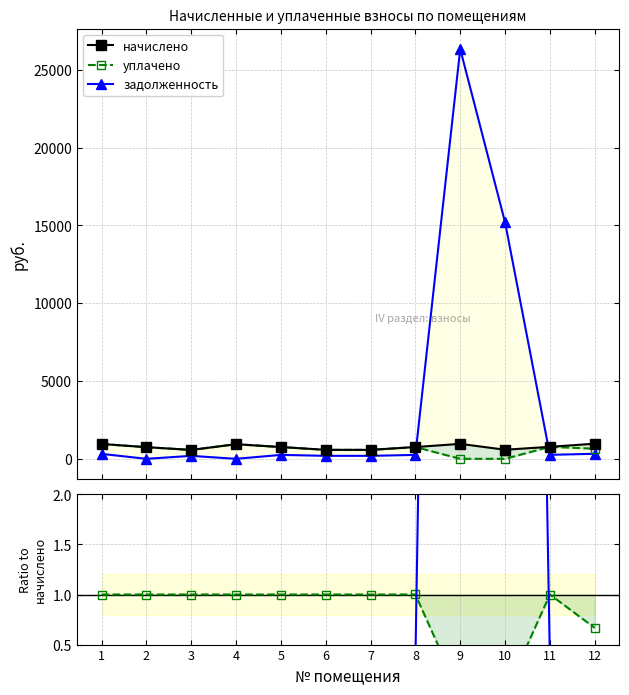

The value of уплачено / начислено at 12 is 0.2. True or false?

False